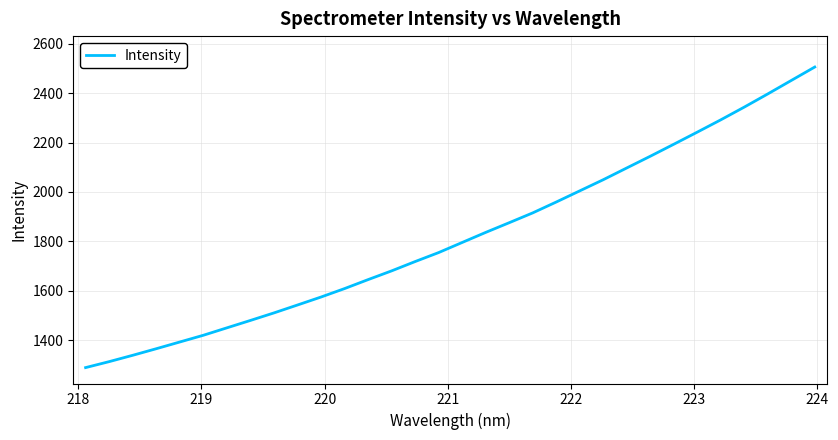

What is the smallest value displayed?

1288.3